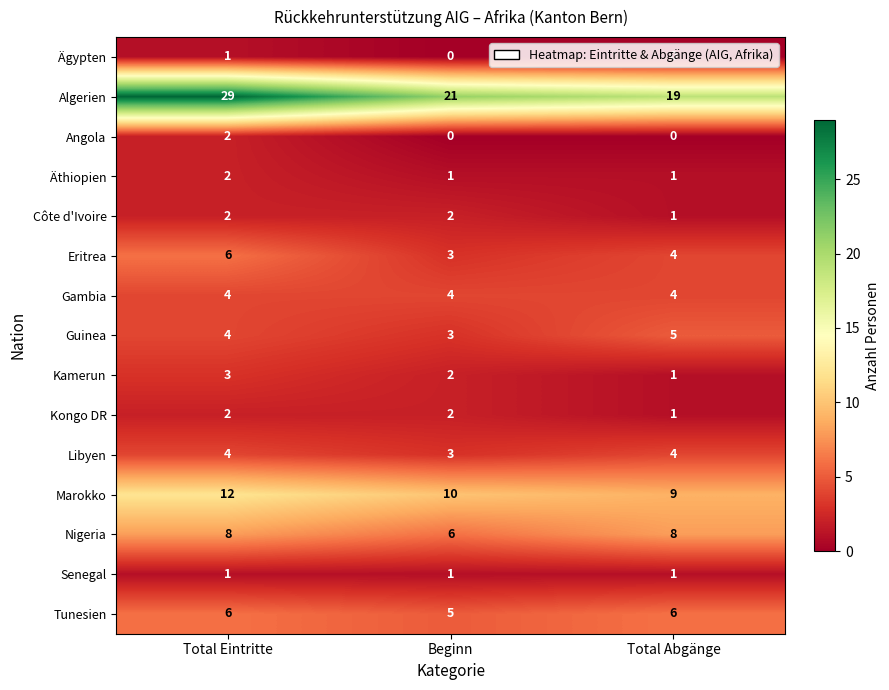

At which category does the chart reach its peak across all series?

Total Eintritte